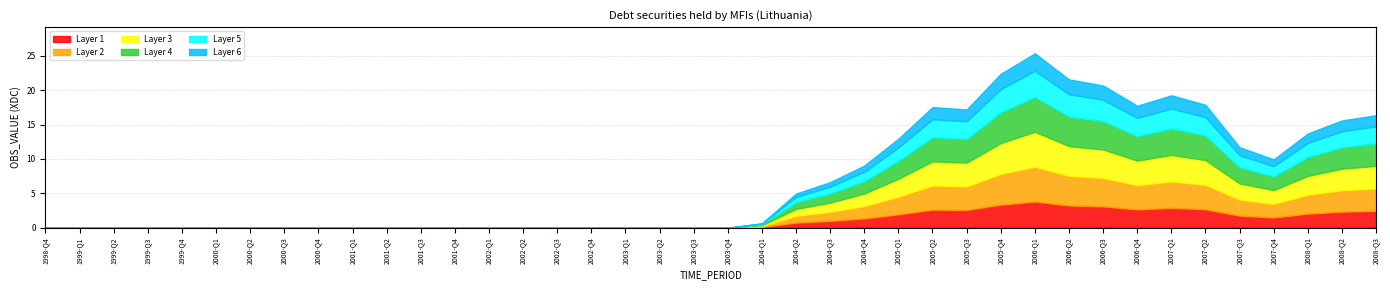

The chart shows a value of 16.4 at 2008-Q3. True or false?

True